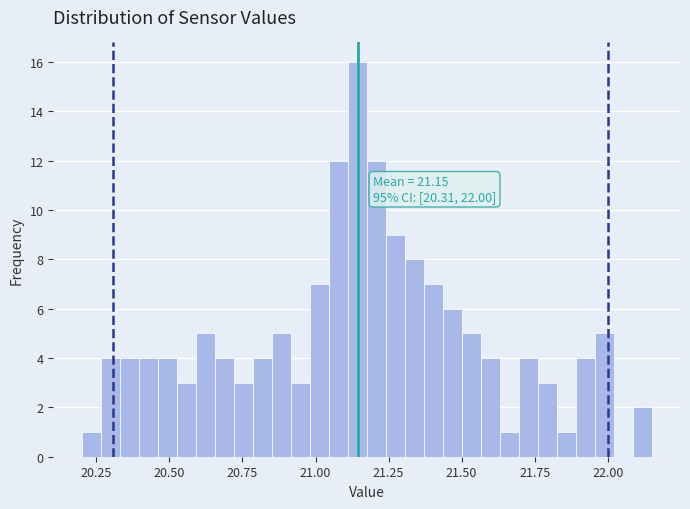

Read against the x-axis, roughly where is the centre of the tallest bar?

21.15